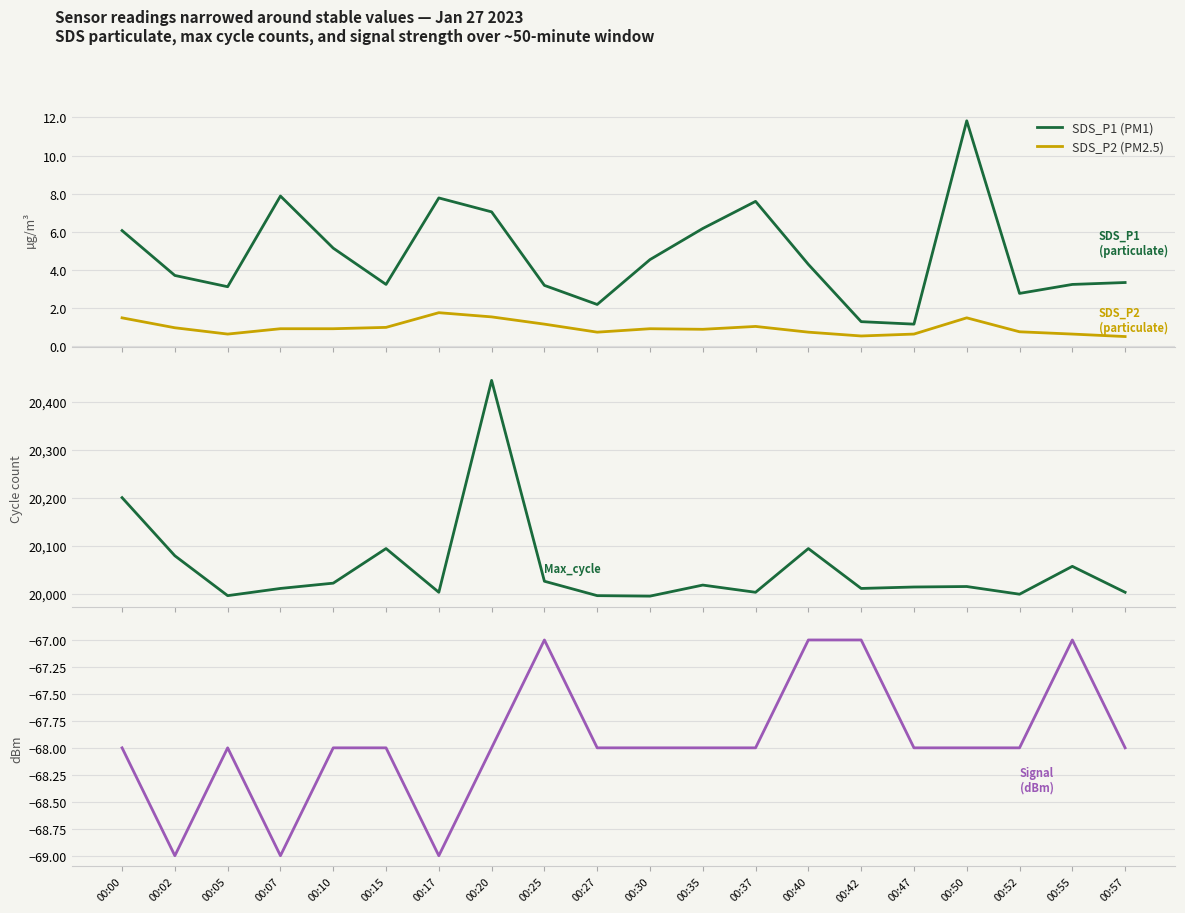

True or false: SDS_P1 (PM1) and Signal (dBm) cross at least once.

False